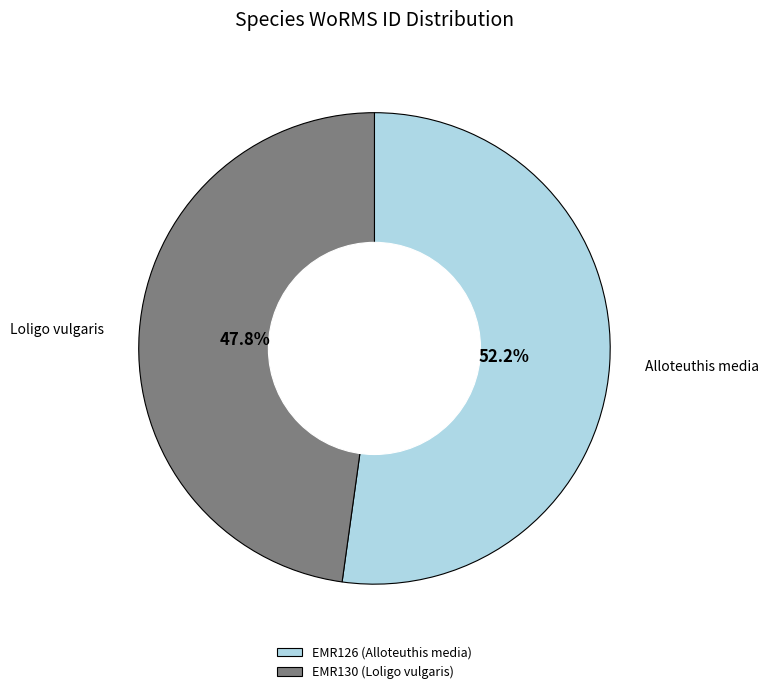

Approximately how many times larger is the value at EMR130 (Loligo vulgaris) compared to EMR126 (Alloteuthis media)?

0.9